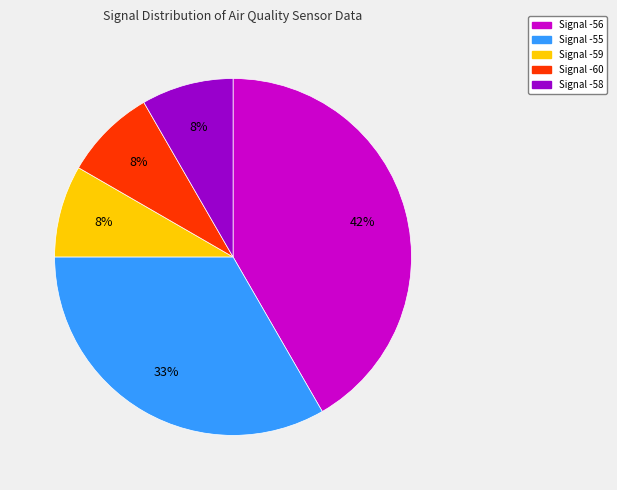

Count the number of slices in the pie.

5